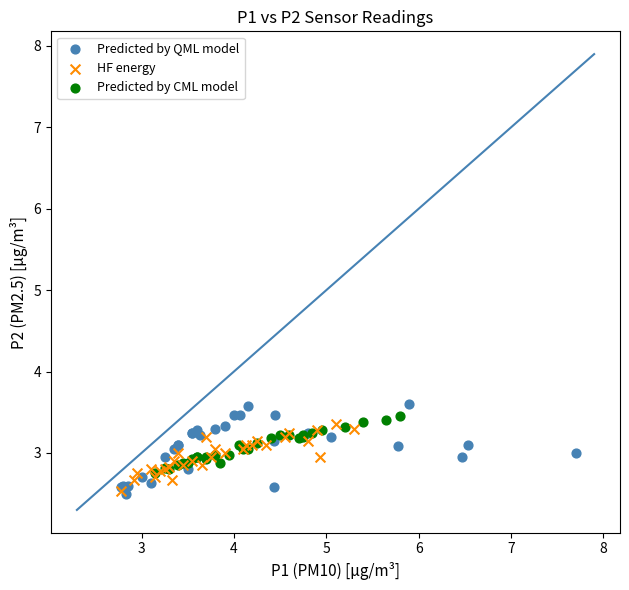

Which series has the widest spread of Y values?

Predicted by QML model